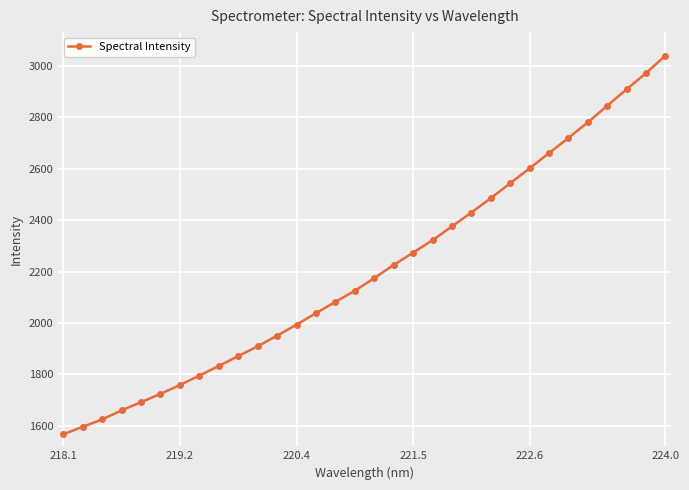

What is the difference between the maximum and minimum values?

1474.4